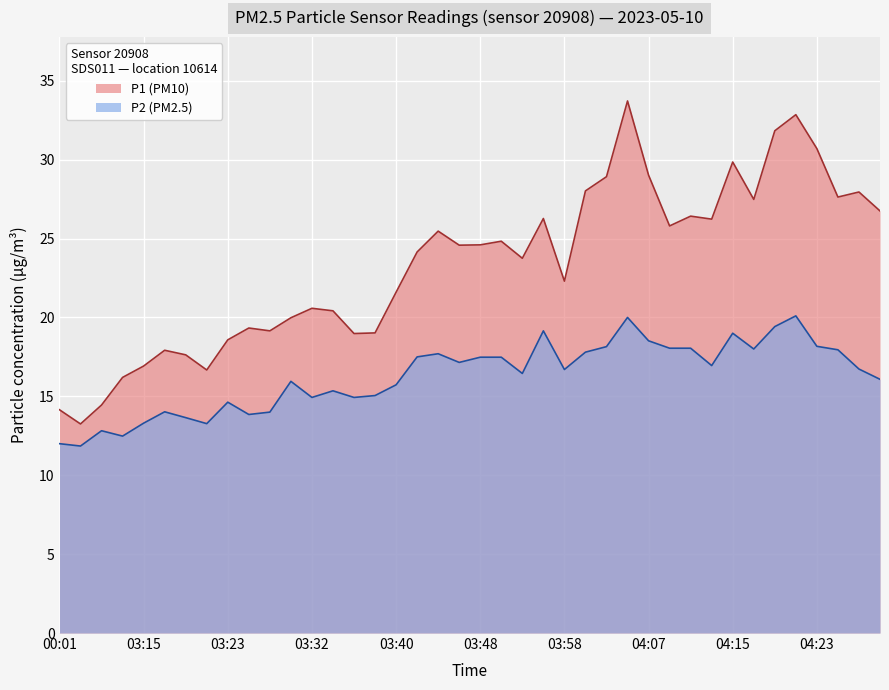

Which category has the highest value in the P1 series?

04:05